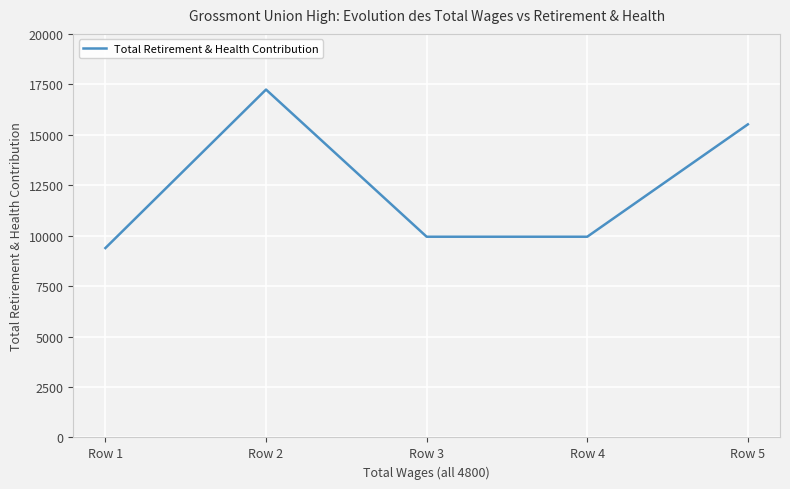

Where is the first local maximum?

Row 2